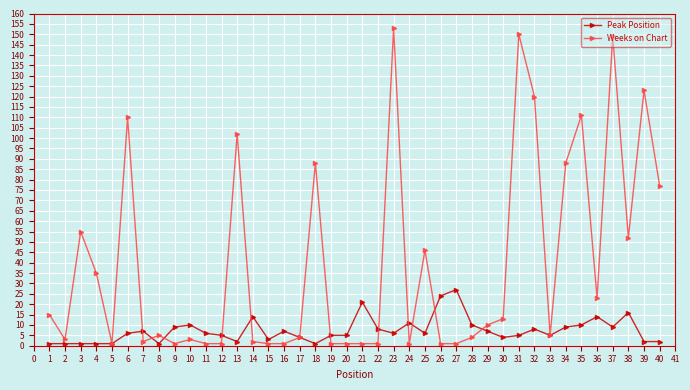

Is the value of Weeks on Chart at 3 greater than the value of Peak Position at 3?

Yes